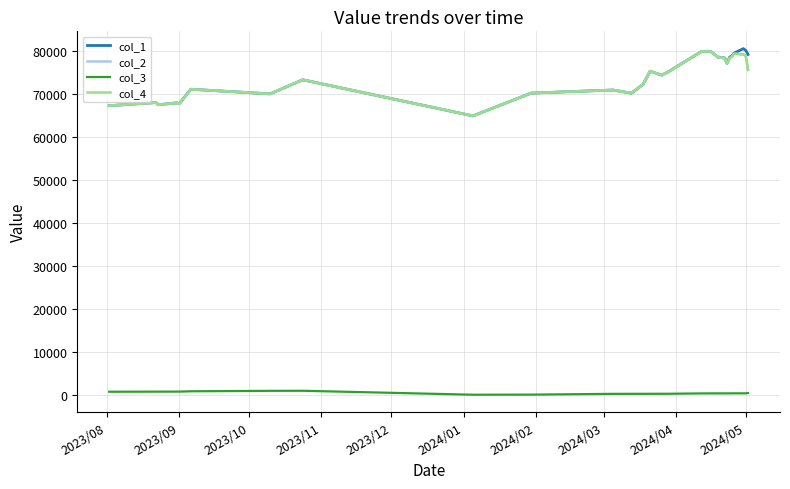

Which series has the largest total across all categories?

col_1